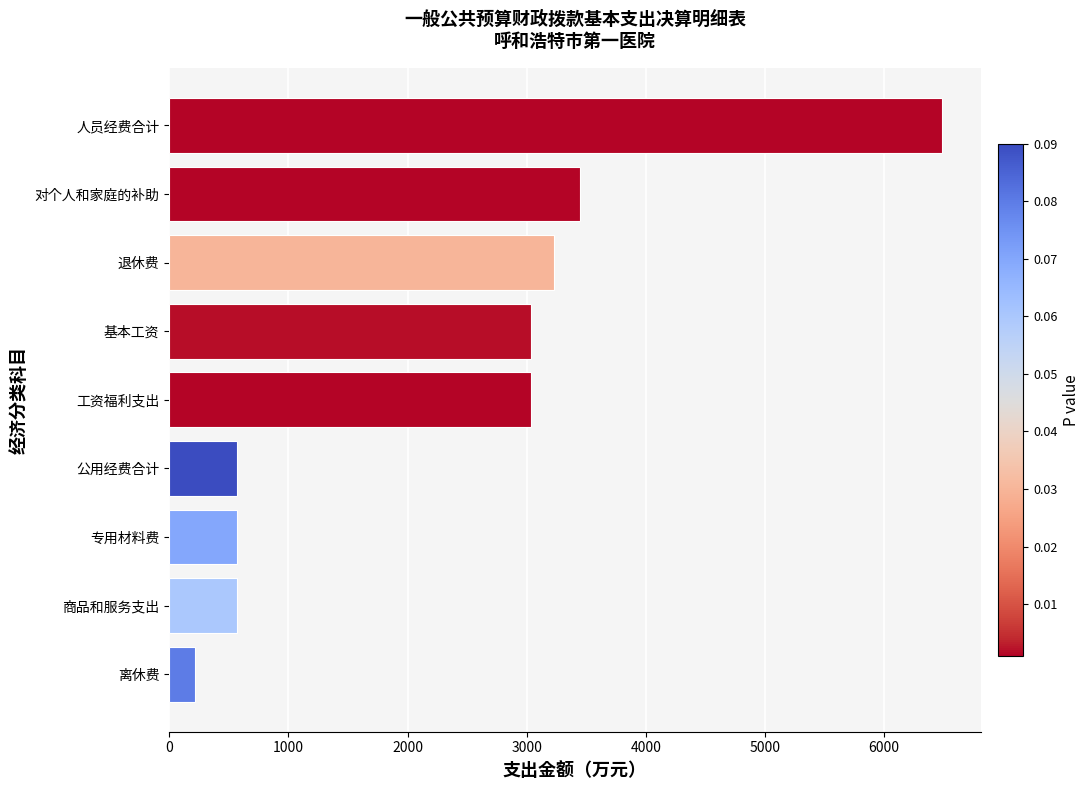

Reading top to bottom, list all the values displayed in this chart.

人员经费合计=6484.8	对个人和家庭的补助=3446.1	退休费=3227.3	基本工资=3038.7	工资福利支出=3038.7	公用经费合计=572.0	专用材料费=572.0	商品和服务支出=572.0	离休费=218.8